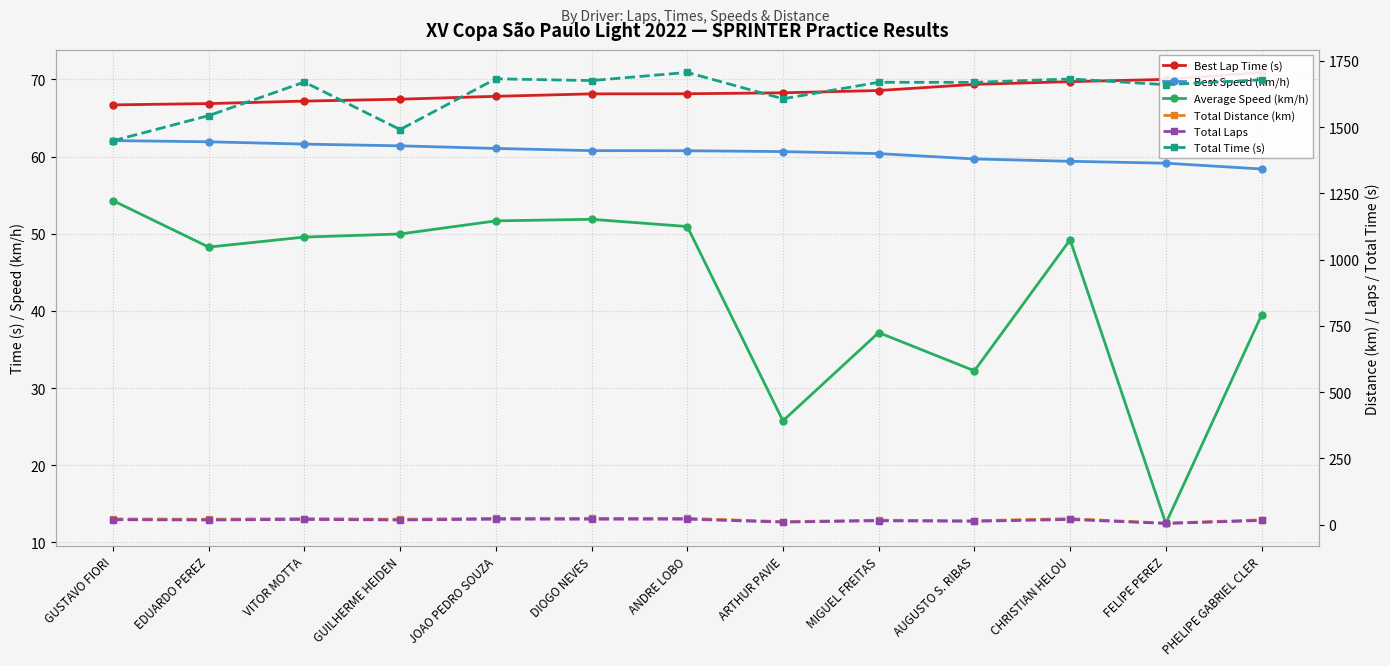

What is the greatest value displayed?

1706.7